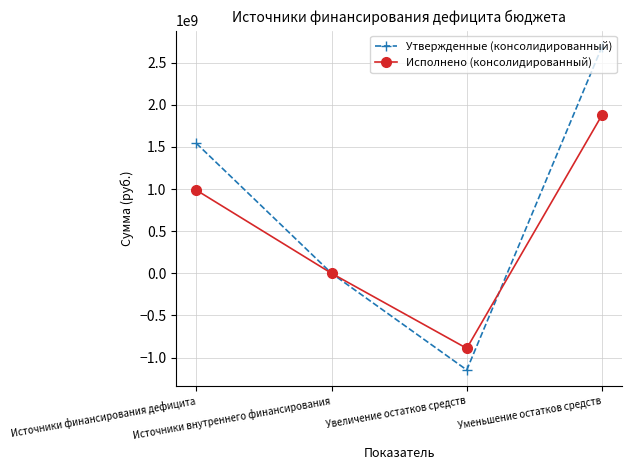

Reading left to right, extract all data points from this chart.

Утвержденные (консолидированный): Источники финансирования дефицита=1542101496.4	Источники внутреннего финансирования=0.0	Увеличение остатков средств=-1146600000.0	Уменьшение остатков средств=2688701496.4
Исполнено (консолидированный): Источники финансирования дефицита=986959728.3	Источники внутреннего финансирования=3207.4	Увеличение остатков средств=-890248812.3	Уменьшение остатков средств=1877205333.2